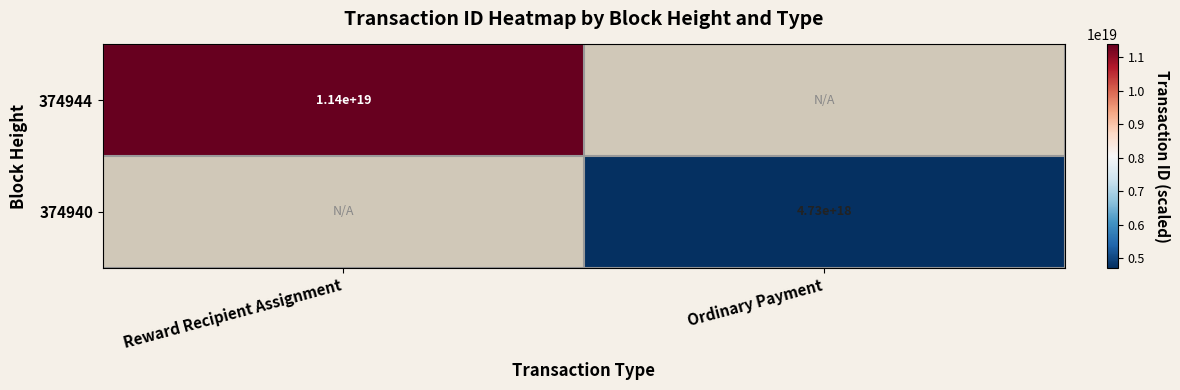

Is it true that 374940 equals 2192925261151660800 at Ordinary Payment?

False